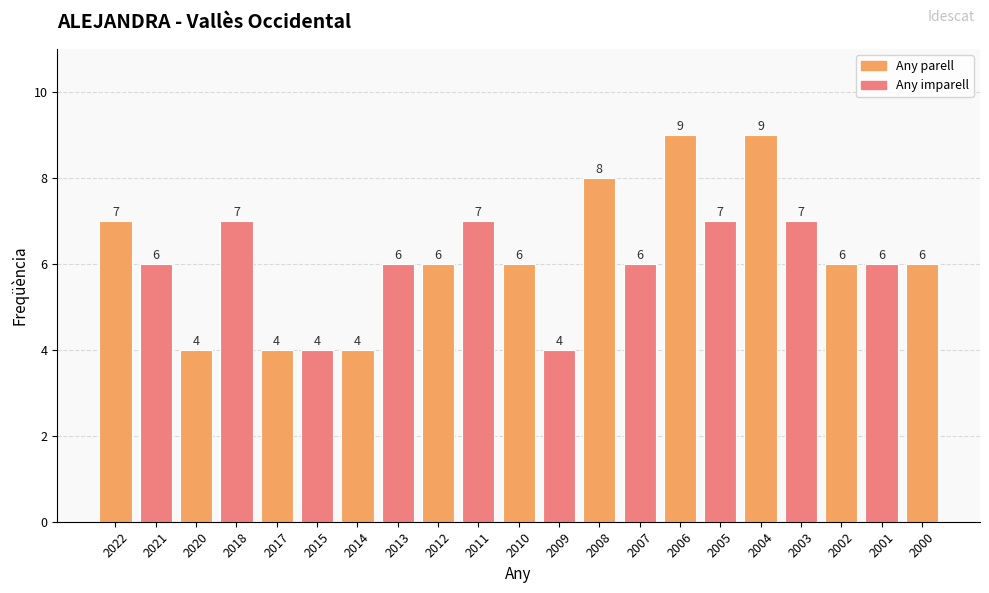

The value at 2005 is 7. True or false?

True